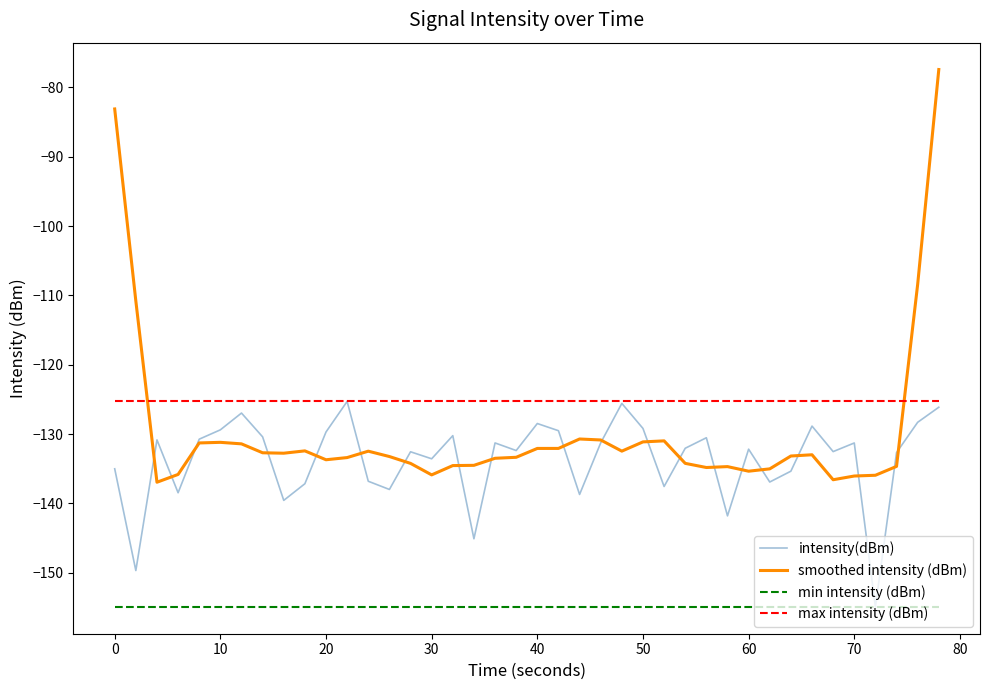

What are all the series names shown in the legend?

intensity(dBm), smoothed intensity (dBm), min intensity (dBm), max intensity (dBm)